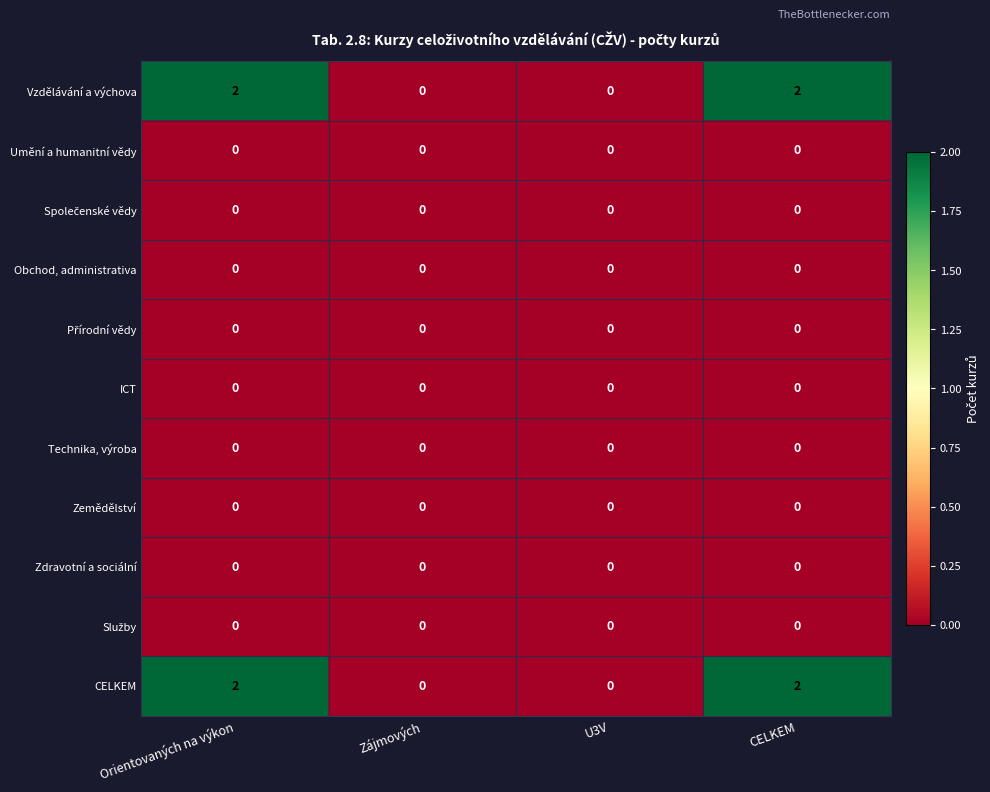

Is it true that Vzdělávání a výchova equals -1 at U3V?

False